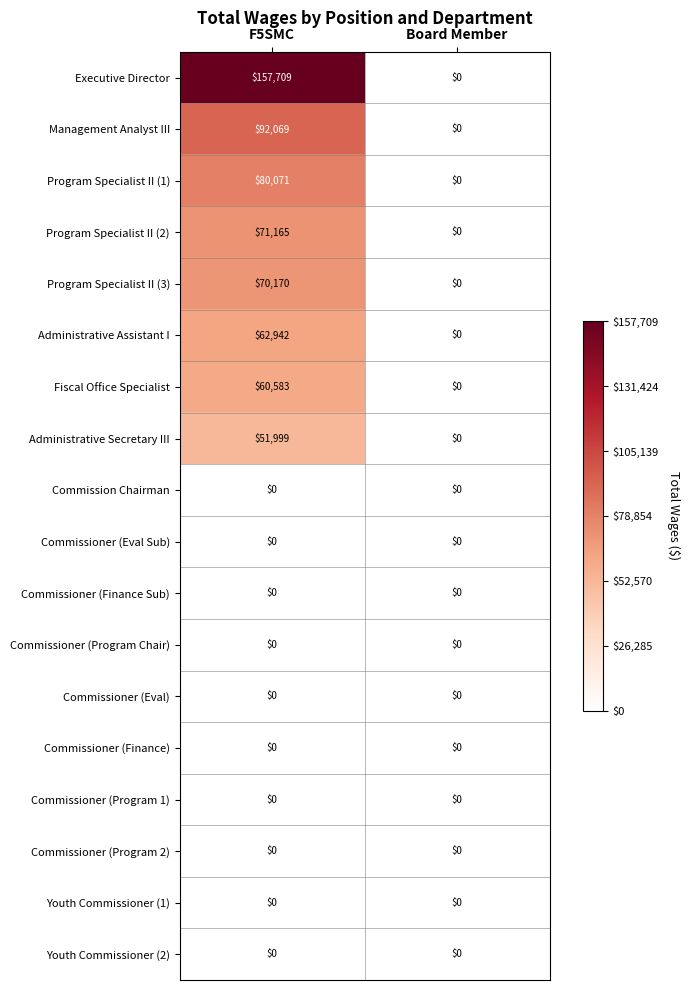

Is it true that Program Specialist II (1) equals 0 at Board Member?

True